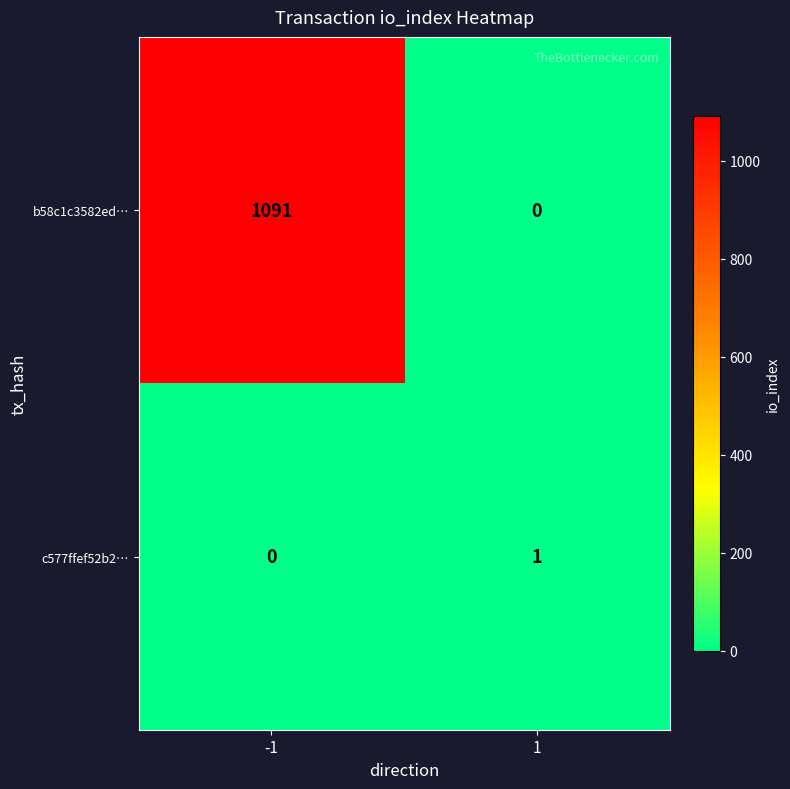

List the series in order of their overall mean, lowest first.

c577ffef52b2…, b58c1c3582ed…